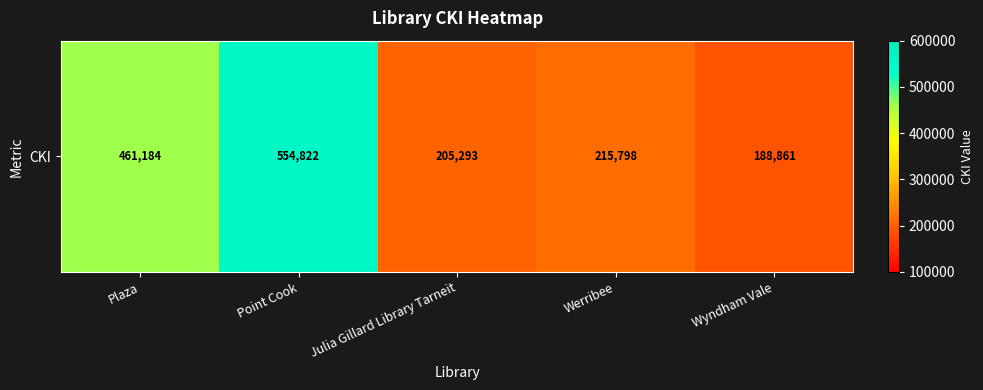

Reading left to right, what are all the values shown in this chart?

461184	554822	205293	215798	188861